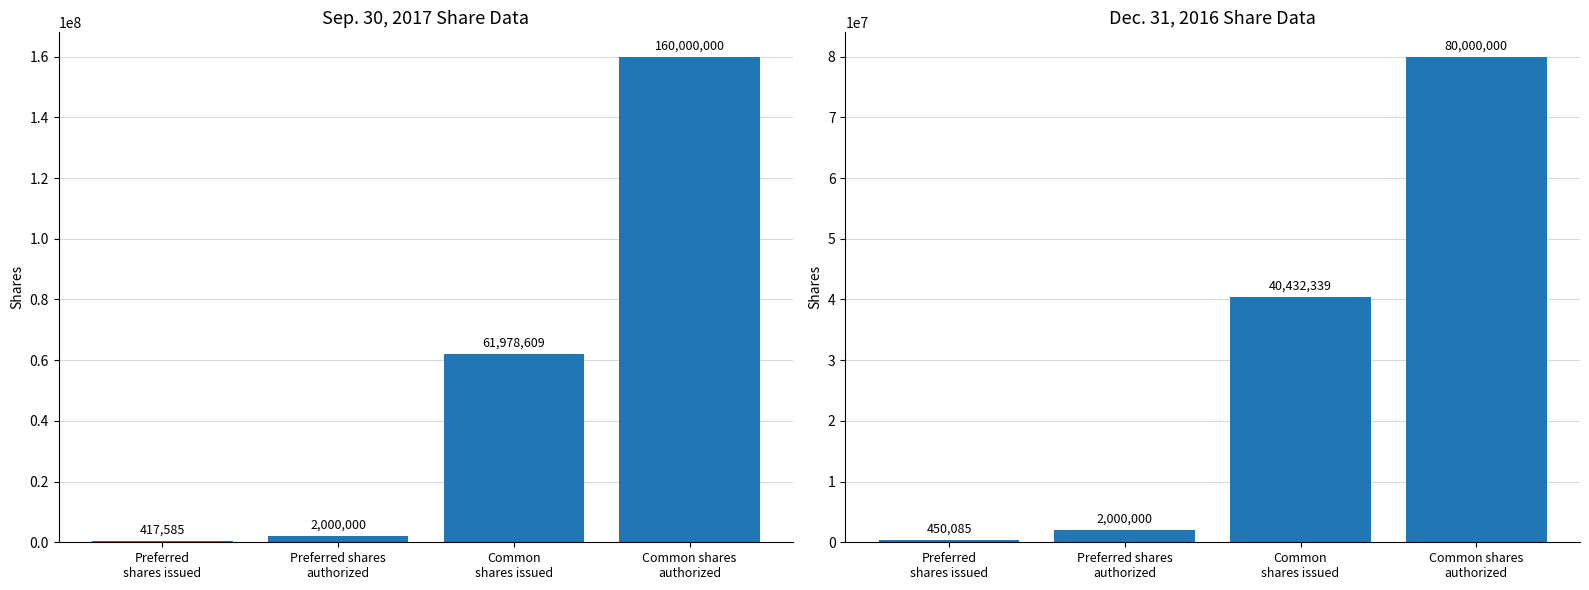

Which series changed the most between Preferred shares
authorized and Common
shares issued?

Sep. 30, 2017